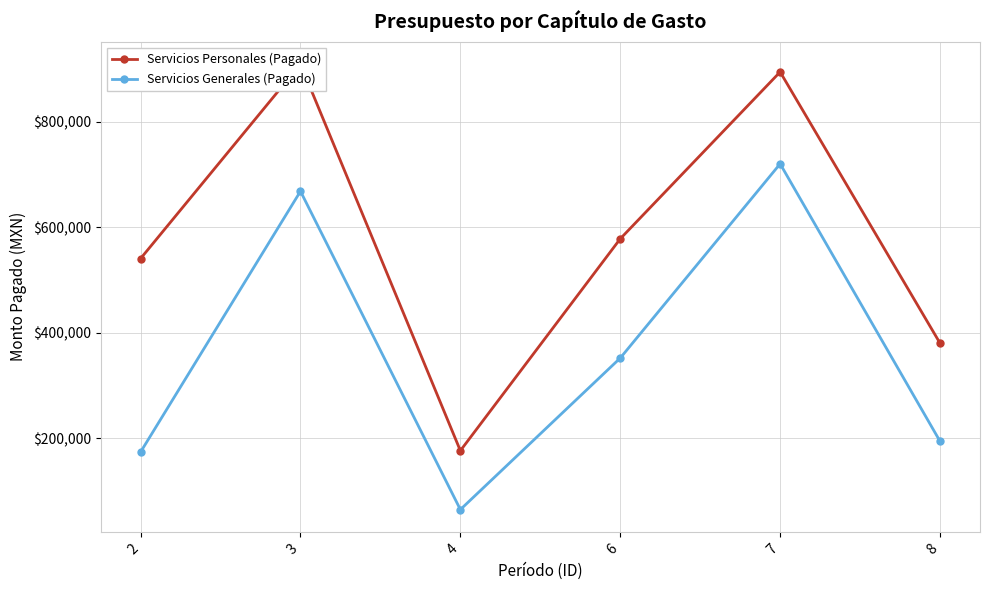

Reading right to left, transcribe all the data shown in this chart.

Servicios Personales (Pagado): 380086.8	894244.5	577989.4	176337.0	909053.6	540541.3
Servicios Generales (Pagado): 194153.4	720086.3	351944.4	64710.1	668100.0	173805.1